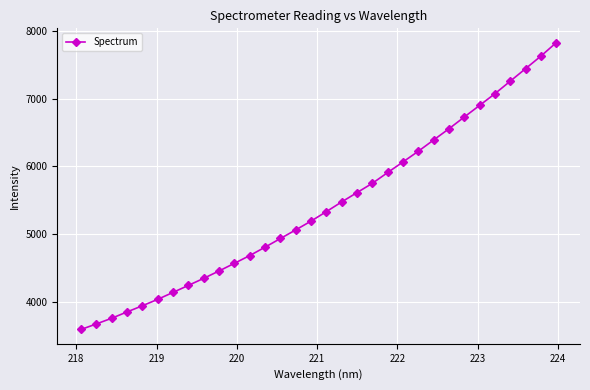

What is the value of the 23rd point from the left?

6223.9